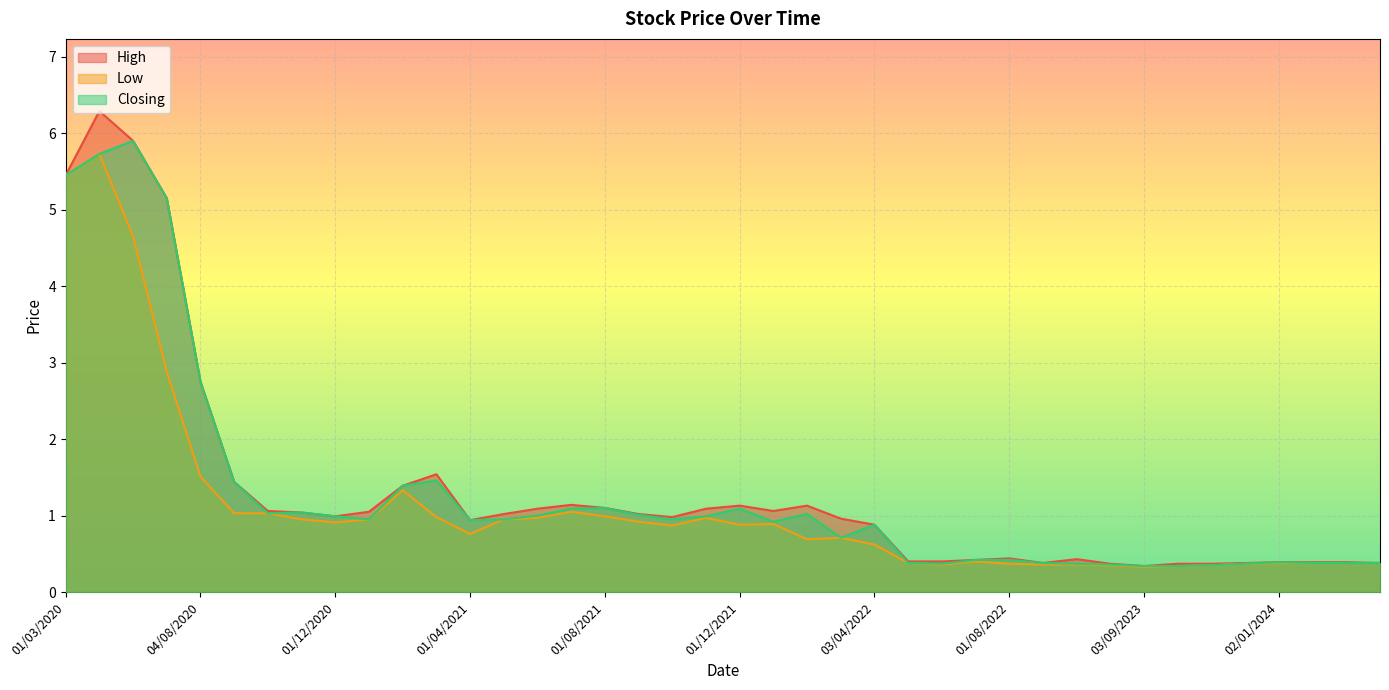

What is the difference between the maximum and minimum values in the High series?

6.0